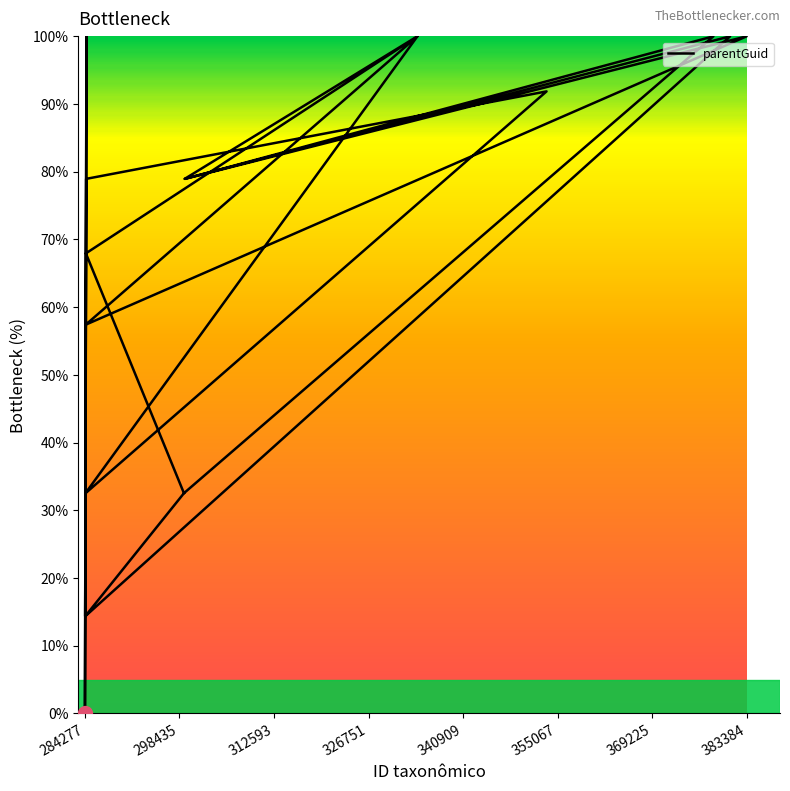

Reading left to right, list all the values displayed in this chart.

32.5	91.9	78.9	0.0	14.4	32.5	100.0	78.9	100.0	57.4	100.0	32.5	14.4	100.0	14.4	100.0	78.9	100.0	67.9	32.5